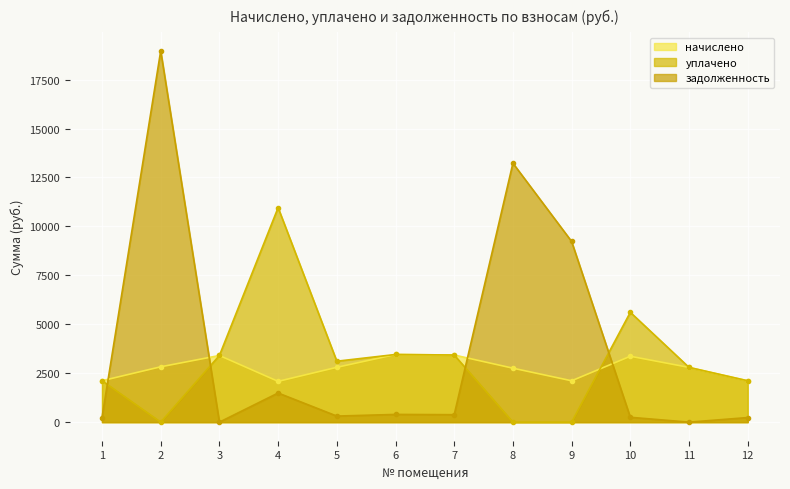

True or false: задолженность has more than 1 points higher than both neighbors.

True